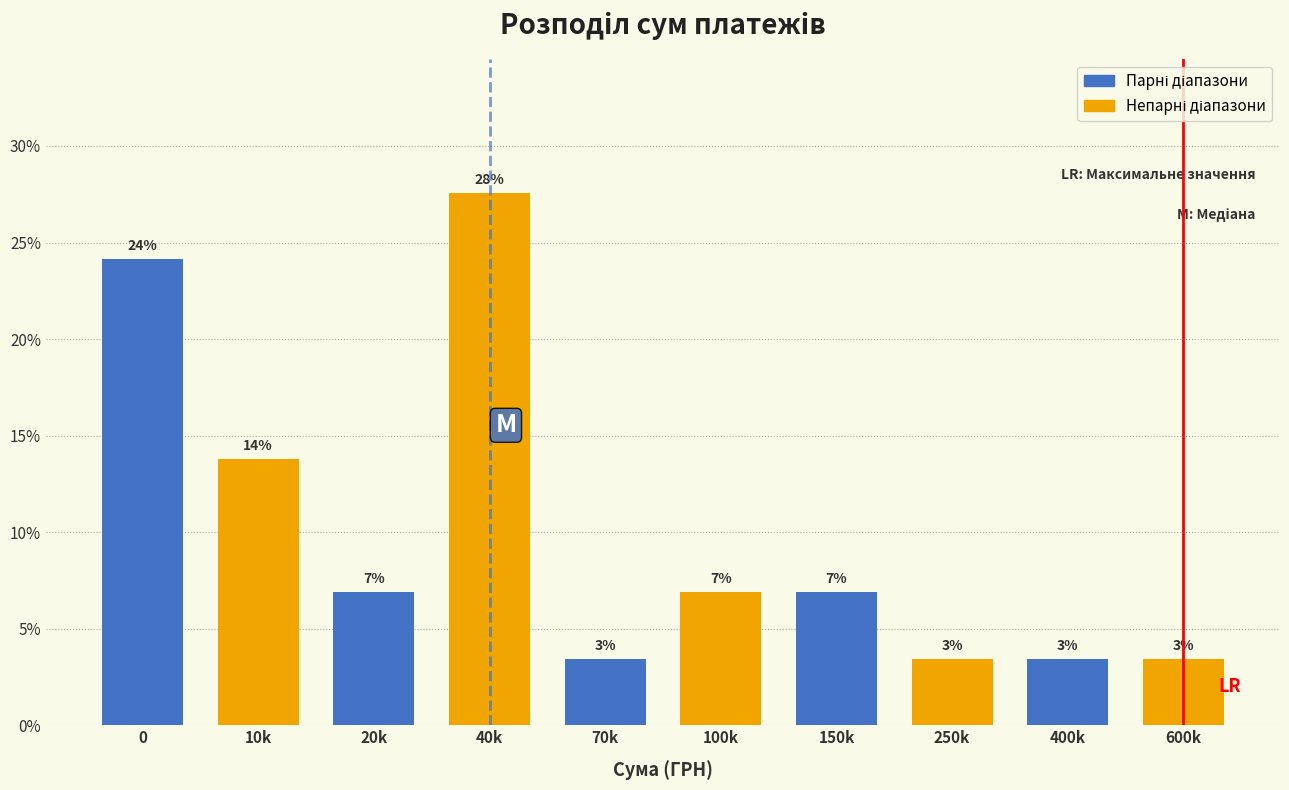

How many bars are there in total?

10